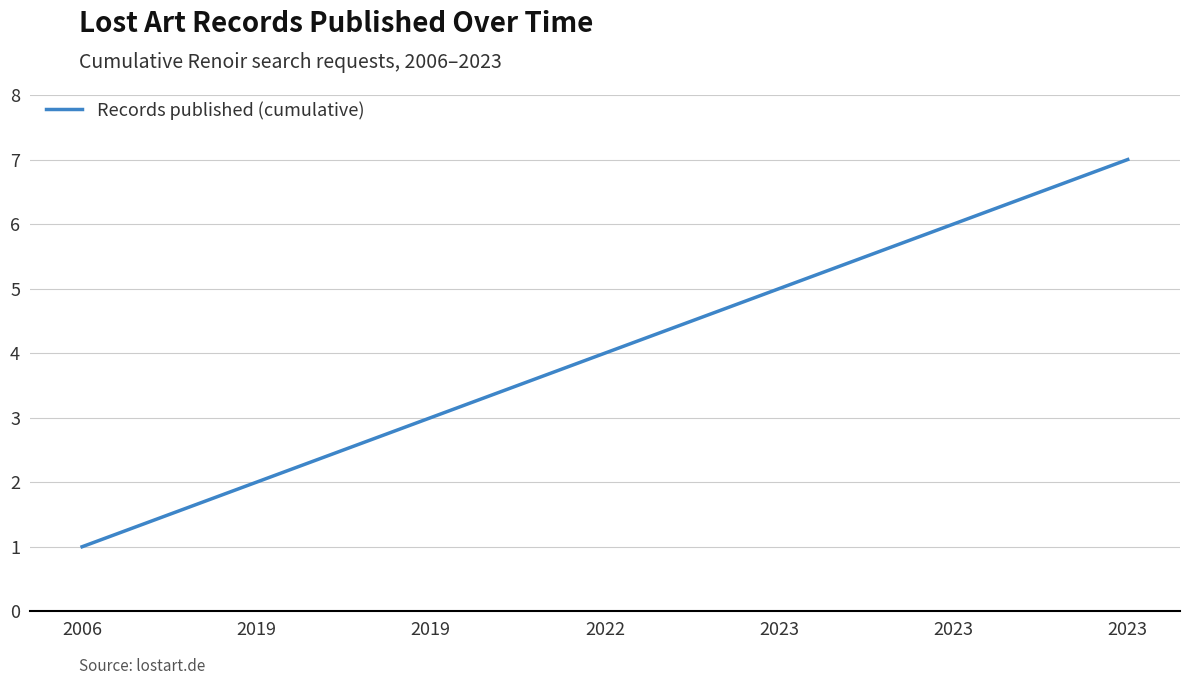

The chart shows a value of 6 at 2023. True or false?

True